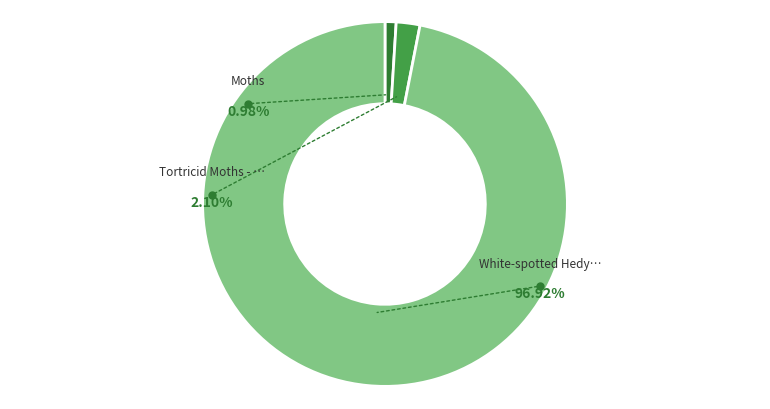

What is the change in value from Moths to White-spotted Hedya Moth?

+2834.0